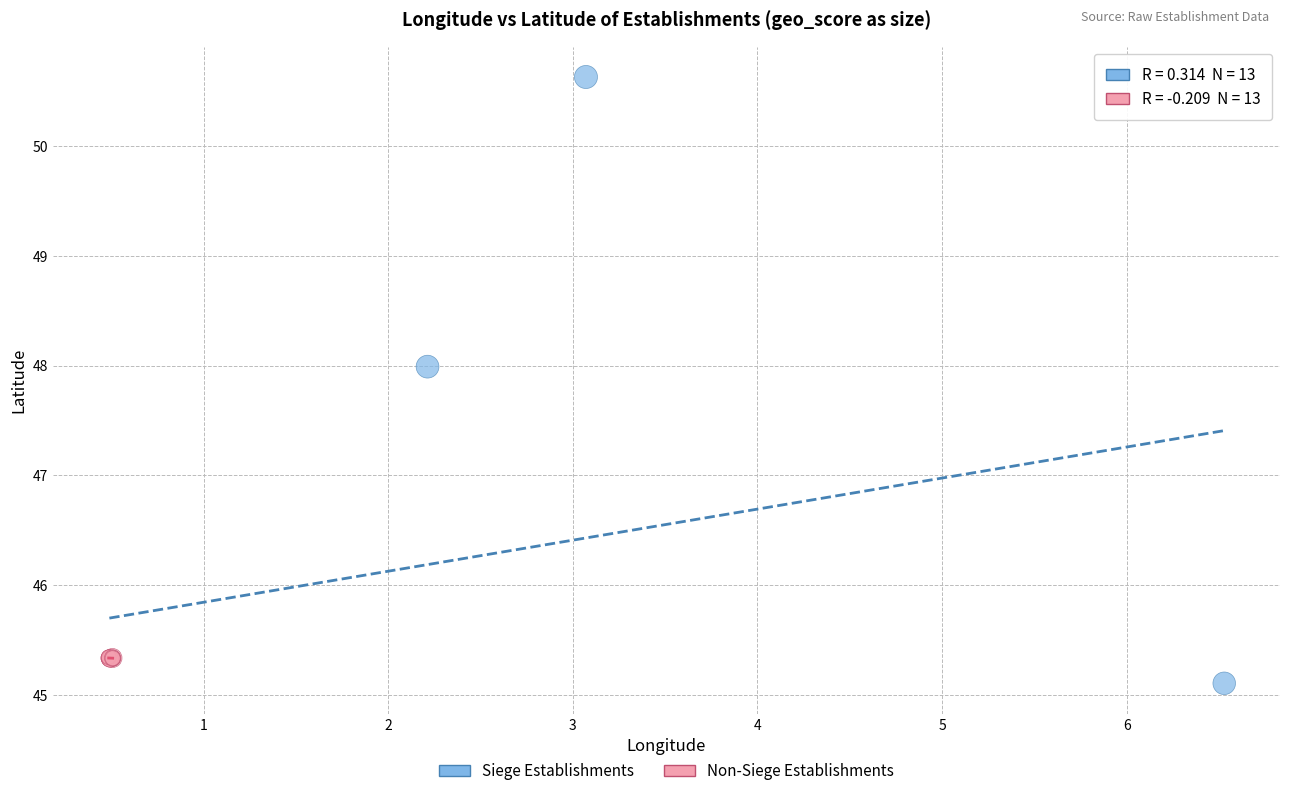

Which series has the largest Y range (max minus min)?

Siege Establishments